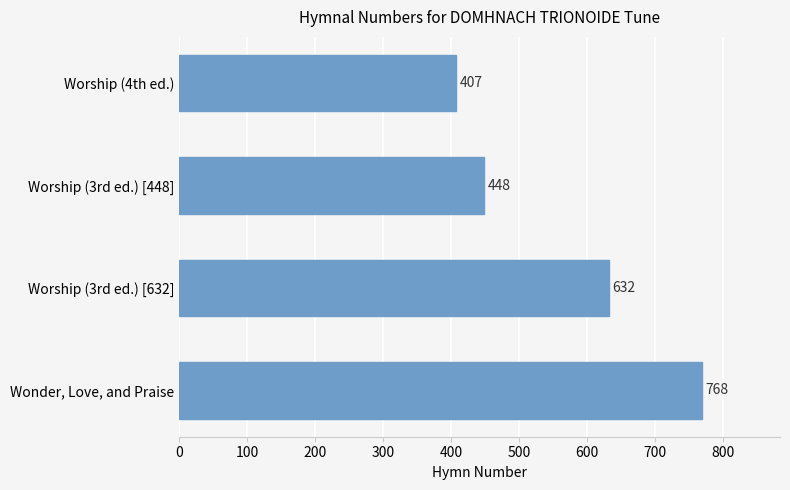

The chart shows a value of 556 at Worship (4th ed.). True or false?

False